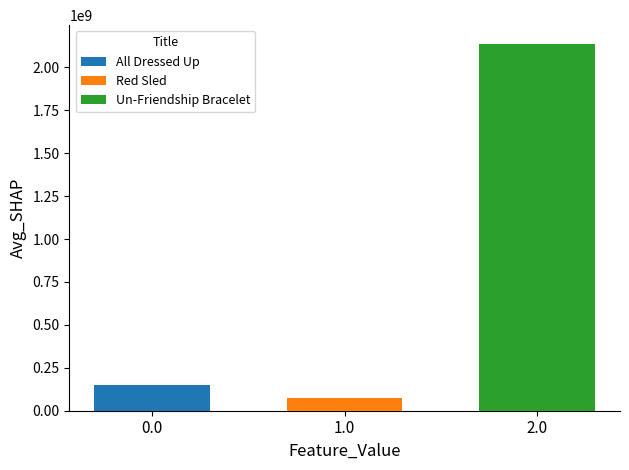

Count the number of categories in the chart.

1